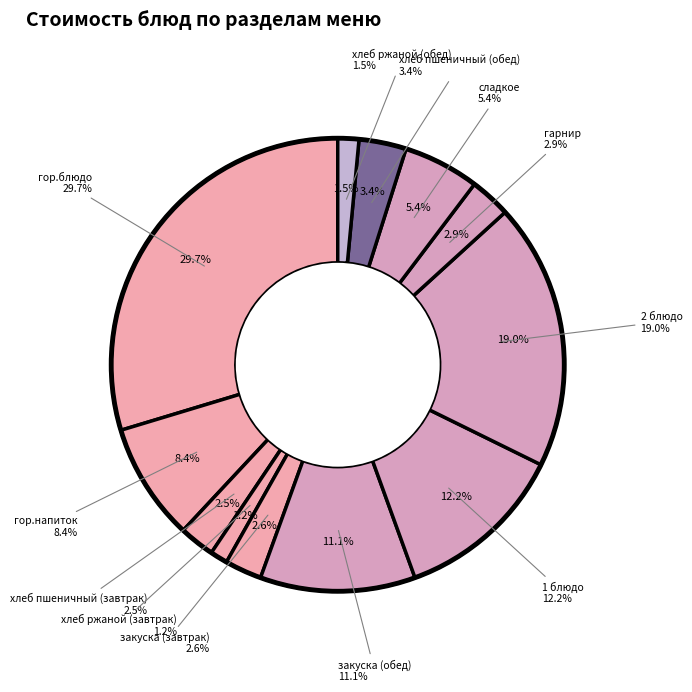

What percentage is the сладкое slice, to the nearest percent?

5%